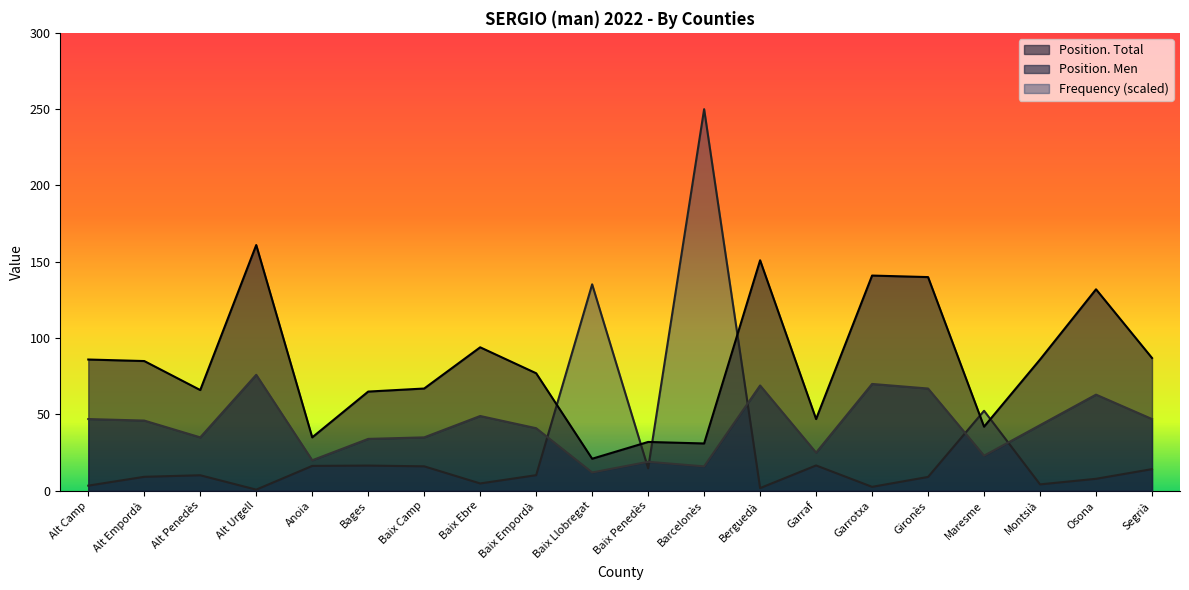

What are all the series names shown in the legend?

Position. Total, Position. Men, Frequency (scaled)